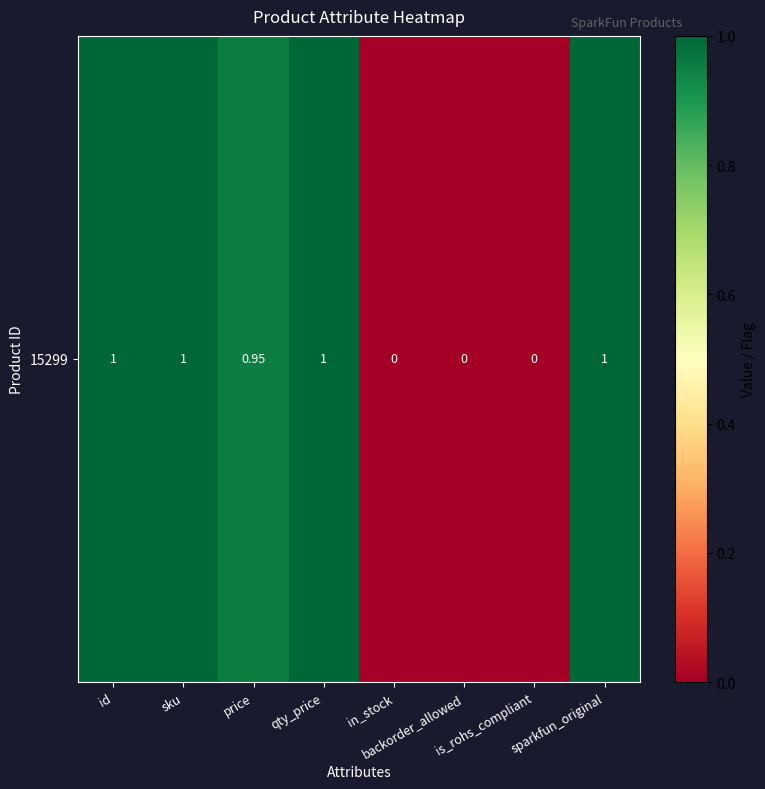

What is the difference between the maximum and minimum values?

1.0